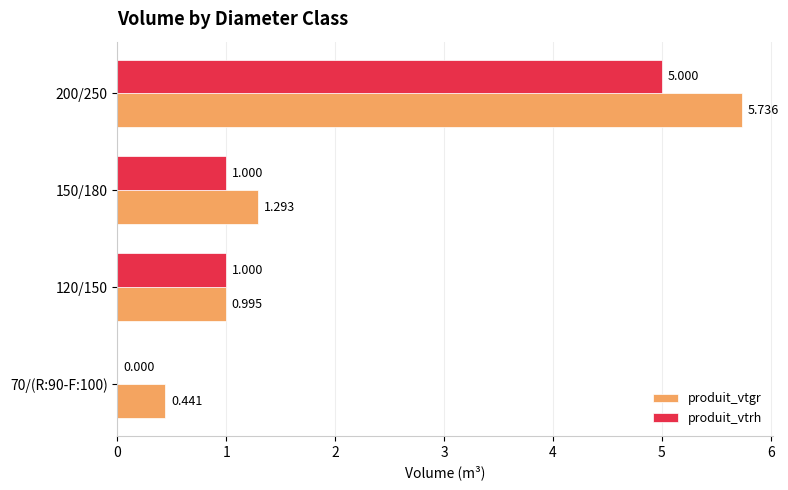

Which series changed the most between 150/180 and 200/250?

produit_vtgr